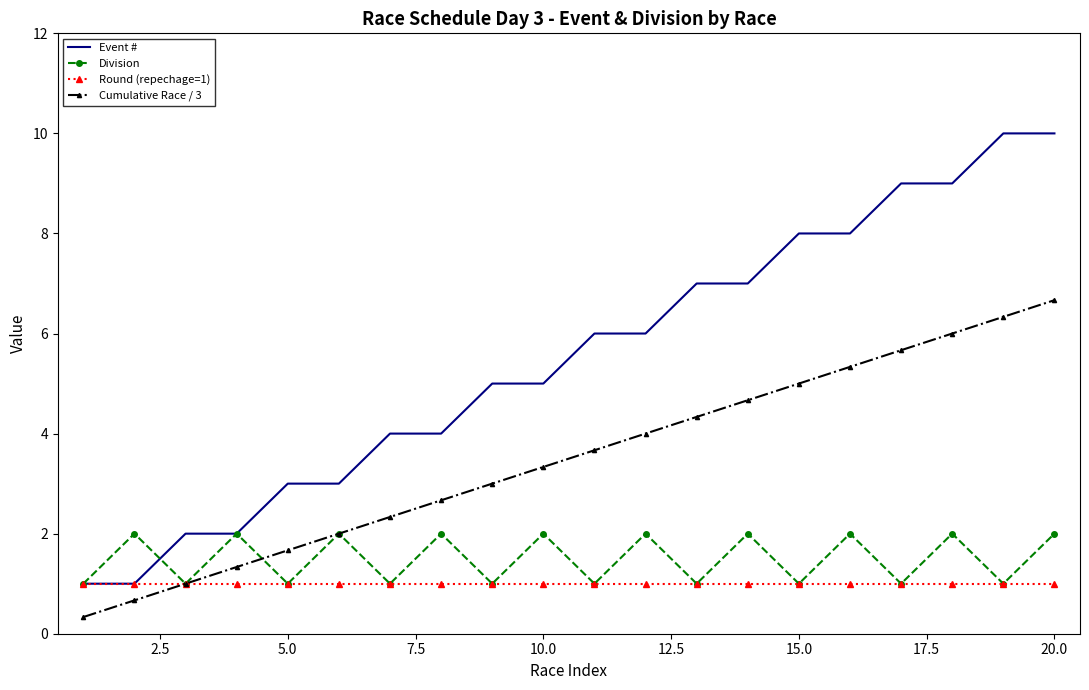

What is the smallest value displayed?

0.3